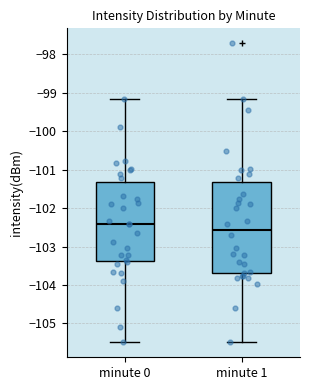

Reading left to right, transcribe this box plot: for each box, give where its median line is, the range the box spans, and where its two whiskers end, as read against the y-axis. The values are not printed on the chart, so give them approximately, as read against the axis.

minute 0: median -102.4, box -103.4 to -101.3, whiskers -105.5 to -99.2
minute 1: median -102.6, box -103.7 to -101.3, whiskers -105.5 to -99.2